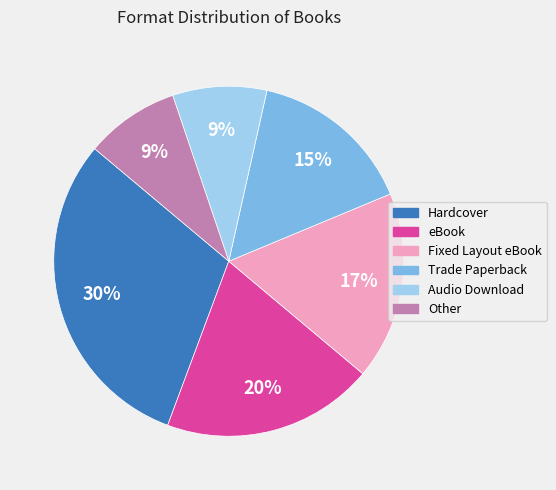

Between Hardcover and Trade Paperback, which is larger?

Hardcover